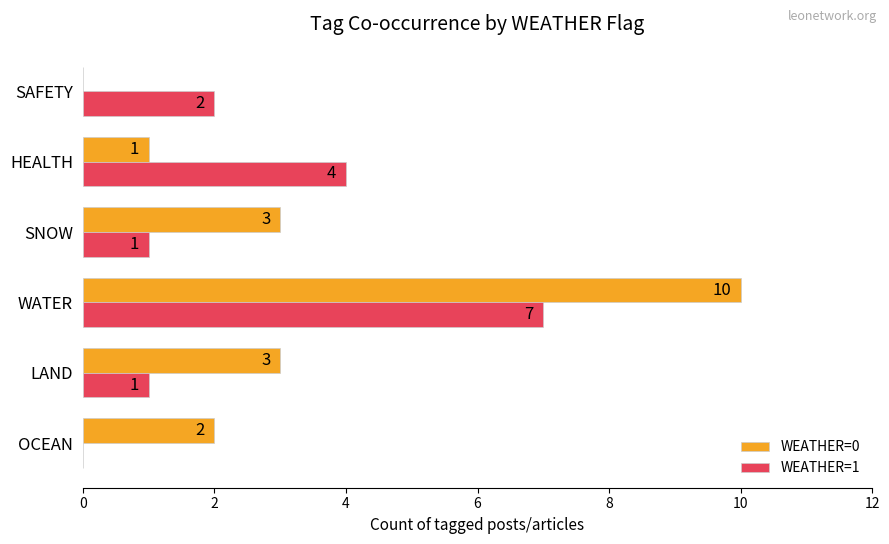

How many series are shown in this chart?

2